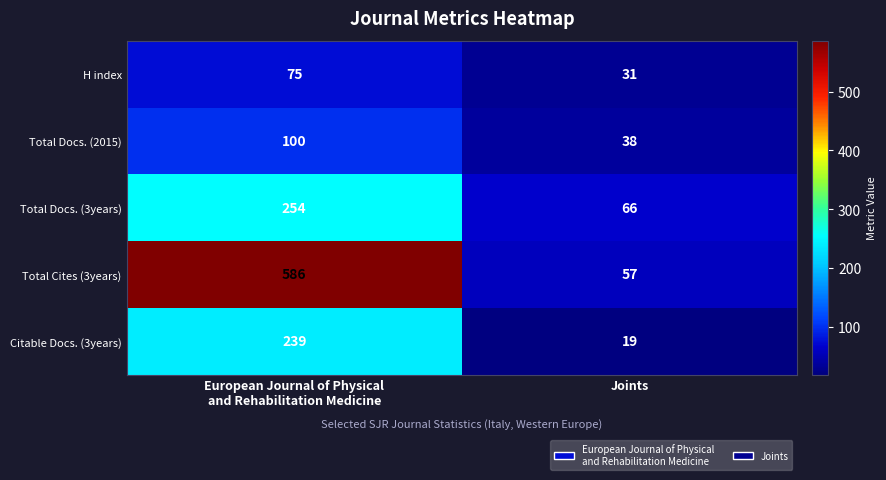

What is the total value across all series at European Journal of Physical
and Rehabilitation Medicine?

1254